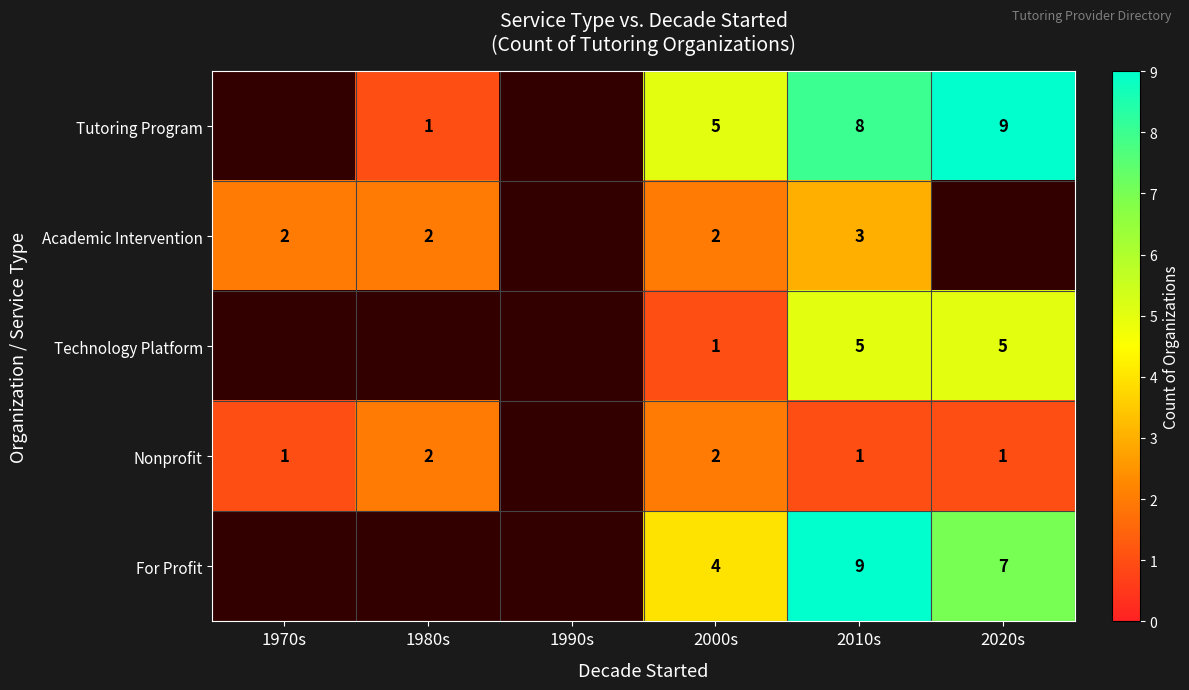

At 2010s, list the series in order from smallest to largest.

Nonprofit, Academic Intervention, Technology Platform, Tutoring Program, For Profit